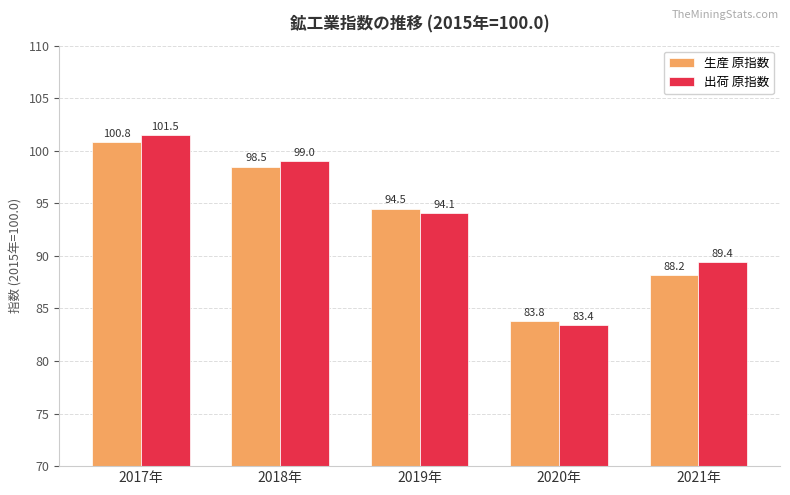

How many data points in 生産 原指数 are less than 94?

2